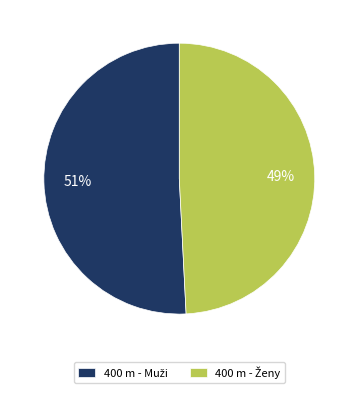

Is there a majority slice in this chart?

Yes